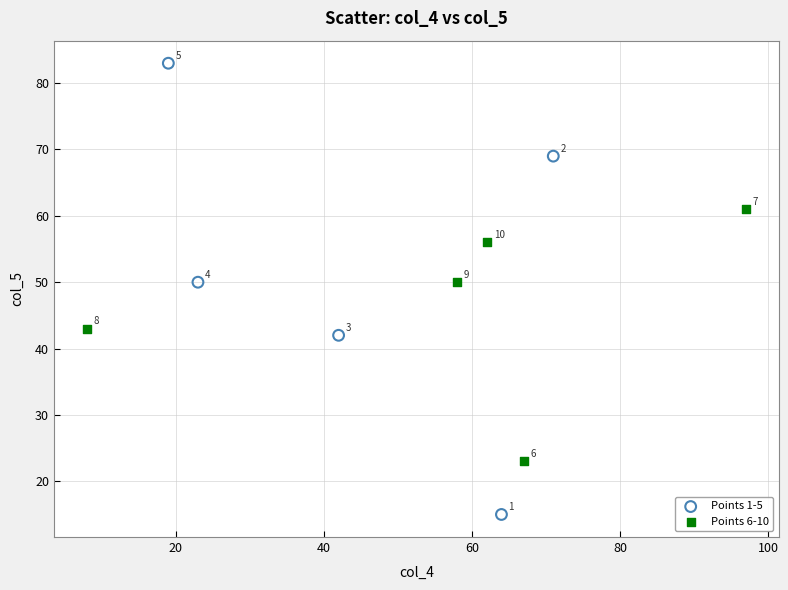

Which series has the largest Y range (max minus min)?

Points 1-5